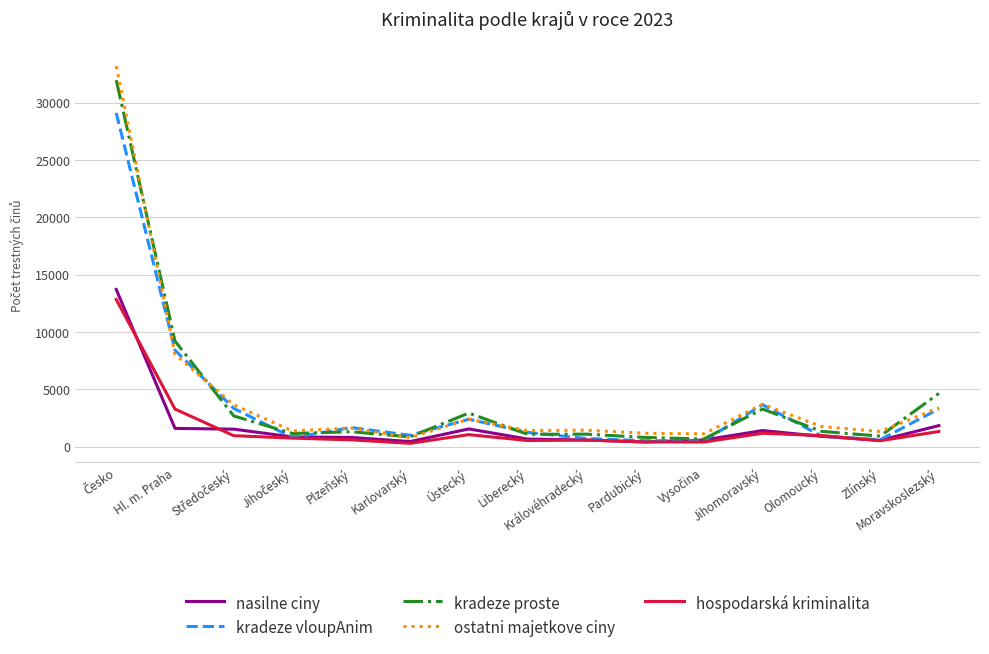

True or false: kradeze proste has a value of 1082 at Liberecký.

True